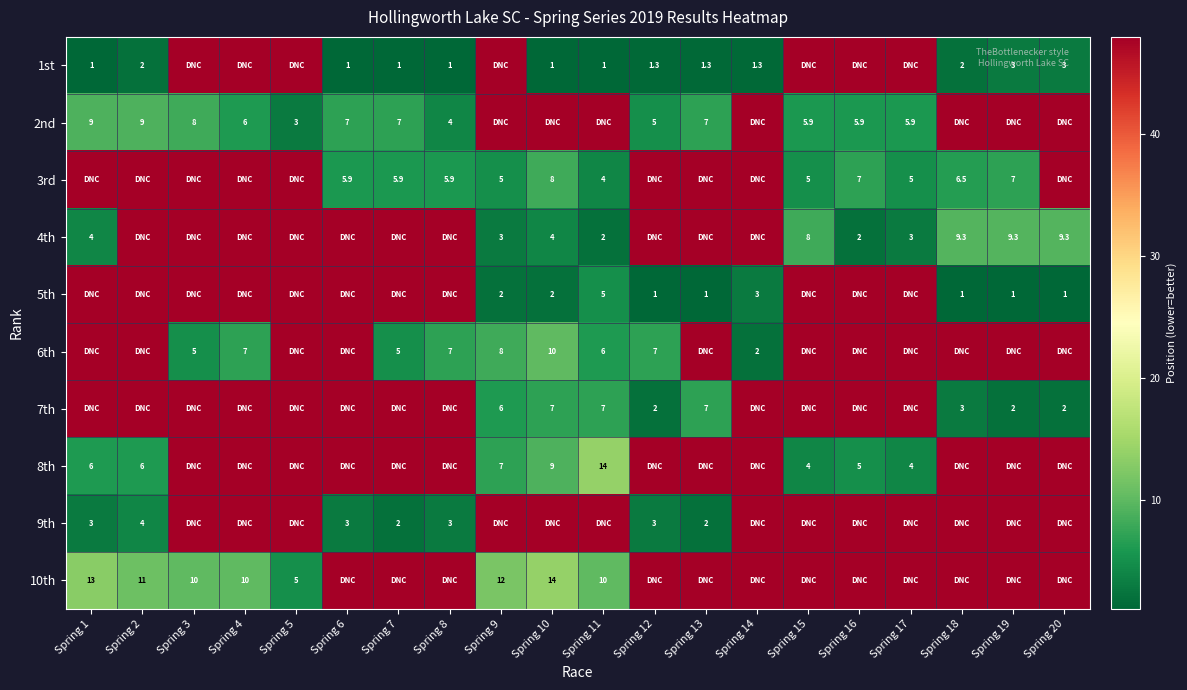

At how many categories does at least one series exceed 40?

20